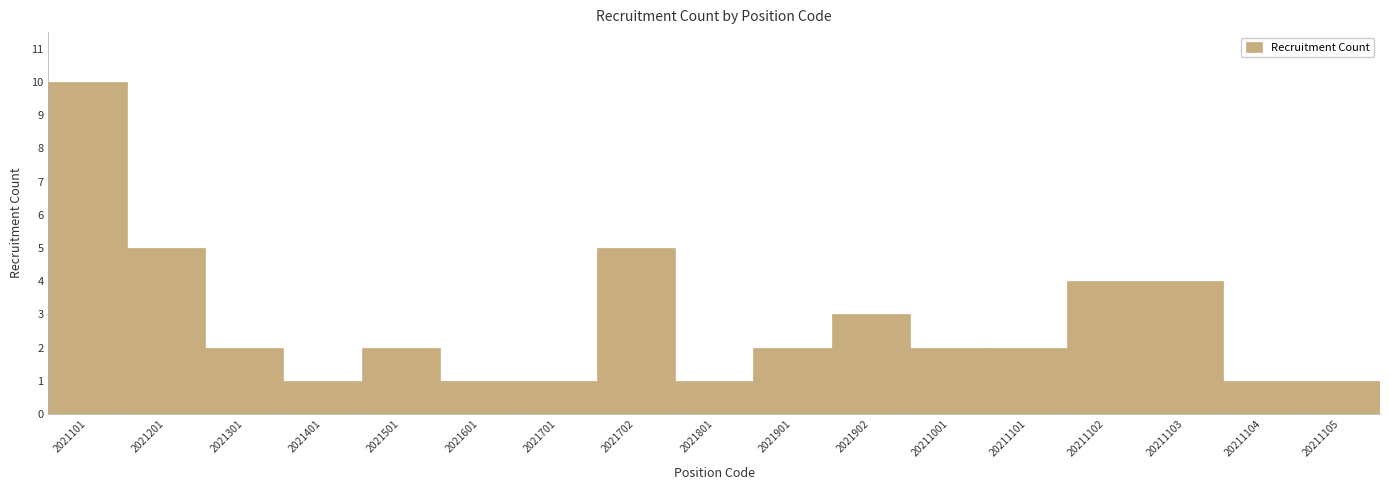

What is the difference between the values at 20211001 and 2021601?

1